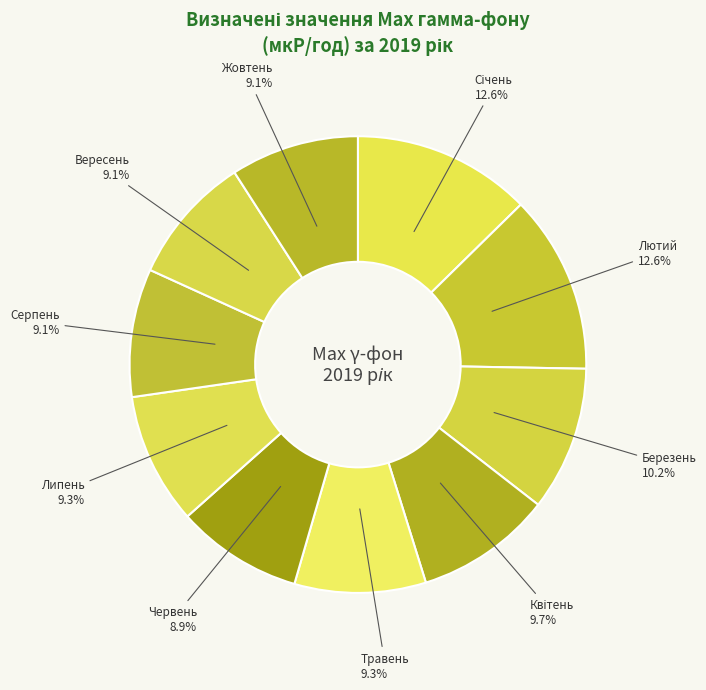

What is the ratio of the value at Липень to the value at Вересень?

1.0